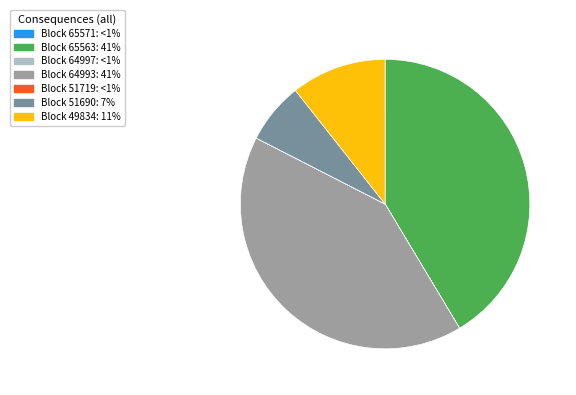

Is there any slice that represents more than half of the pie?

No